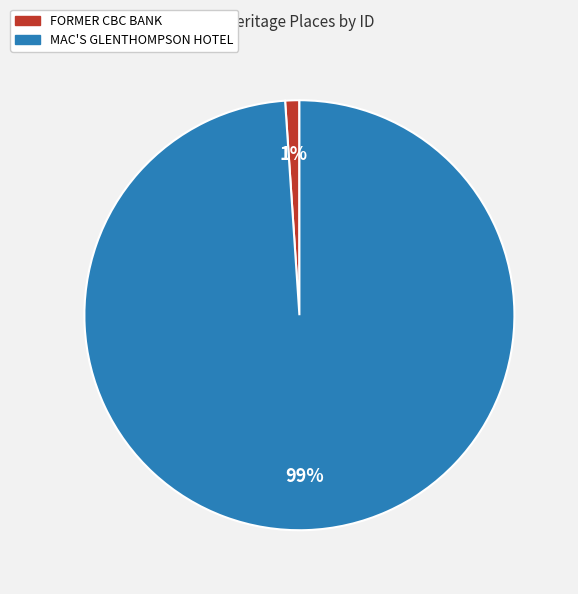

Is the sum of MAC'S GLENTHOMPSON HOTEL and FORMER CBC BANK greater than half?

Yes